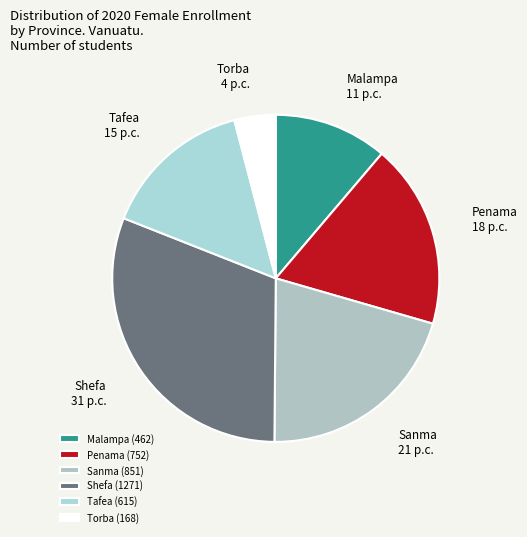

What is the largest slice in the pie chart?

Shefa